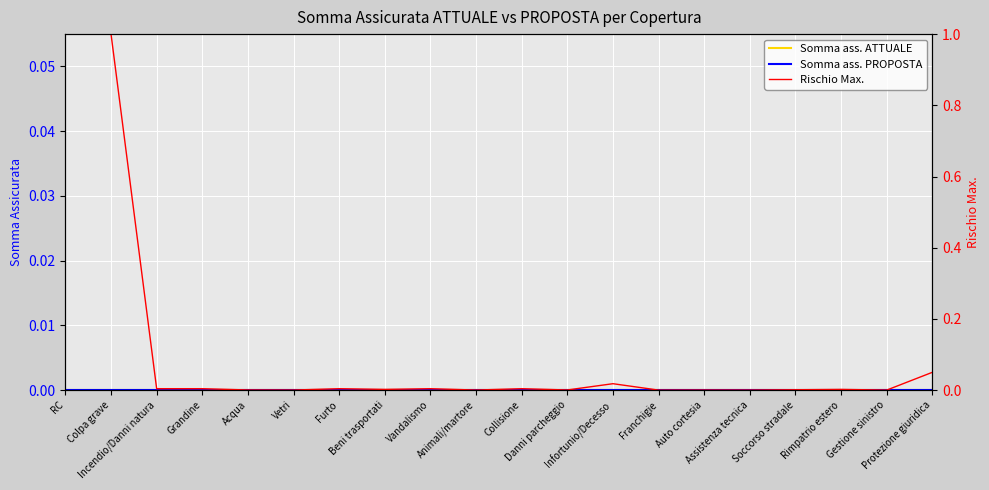

List the labels in order of Somma ass. ATTUALE value, smallest first.

RC, Colpa grave, Incendio/Danni natura, Grandine, Acqua, Vetri, Furto, Beni trasportati, Vandalismo, Animali/martore, Collisione, Danni parcheggio, Infortunio/Decesso, Franchigie, Auto cortesia, Assistenza tecnica, Soccorso stradale, Rimpatrio estero, Gestione sinistro, Protezione giuridica